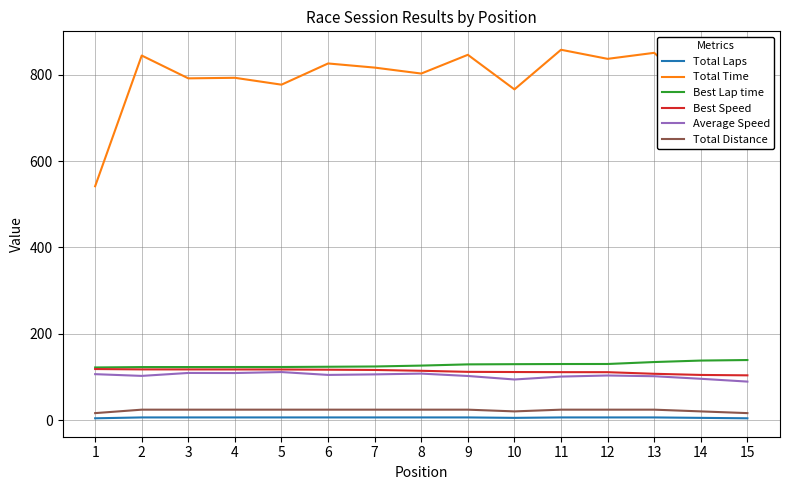

At how many categories does at least one series exceed 204?

15